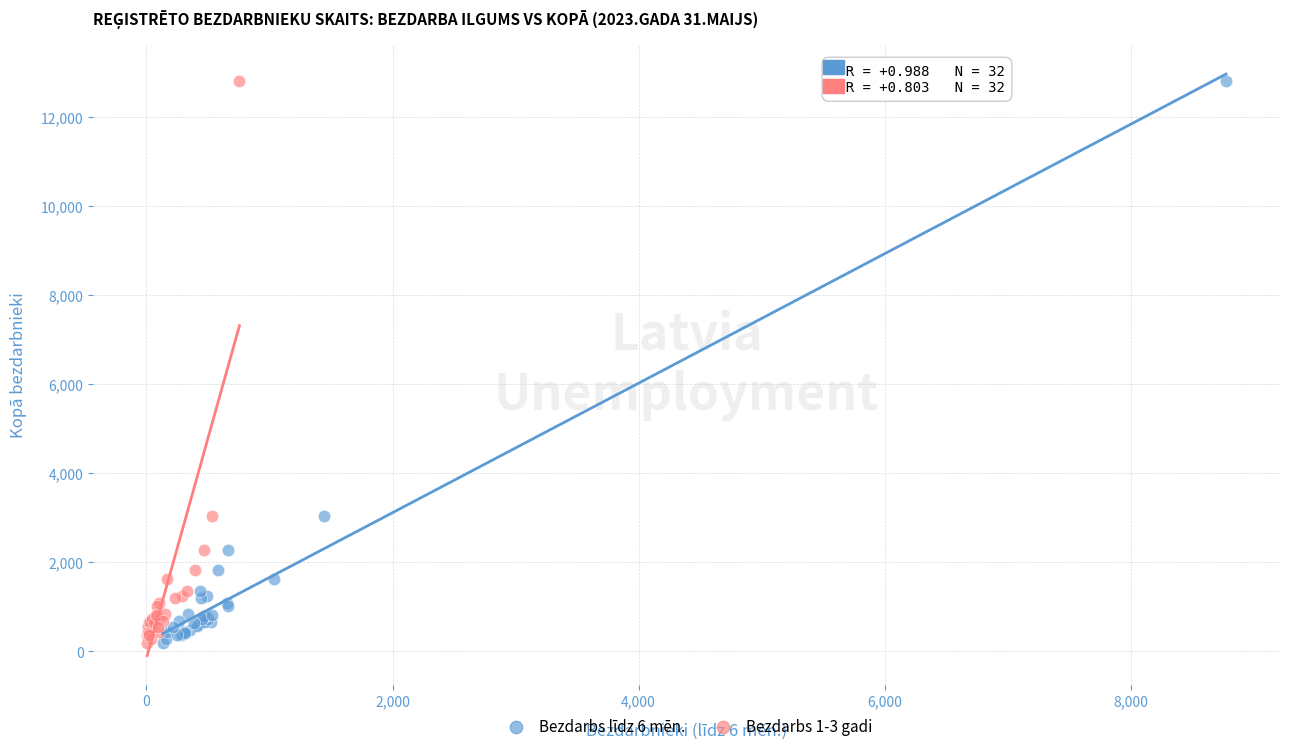

What are all the series names shown in the legend?

Bezdarbs līdz 6 mēn., Bezdarbs 1-3 gadi